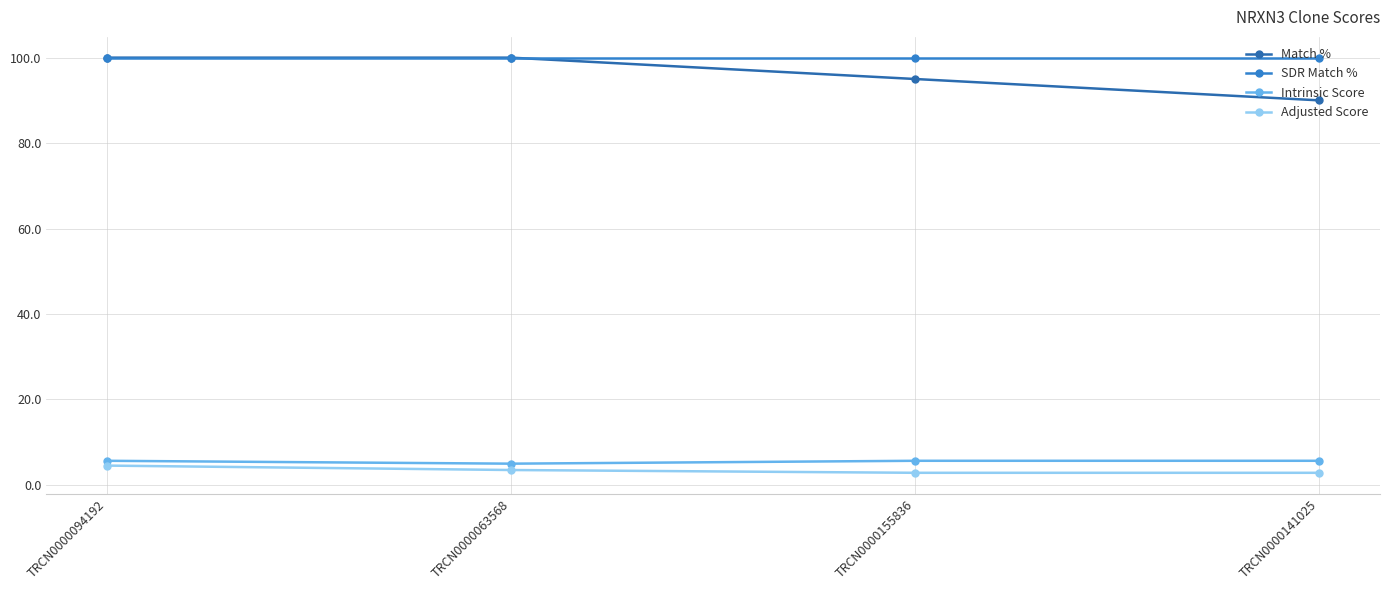

Between TRCN0000094192 and TRCN0000155836, which series saw the biggest shift?

Match %